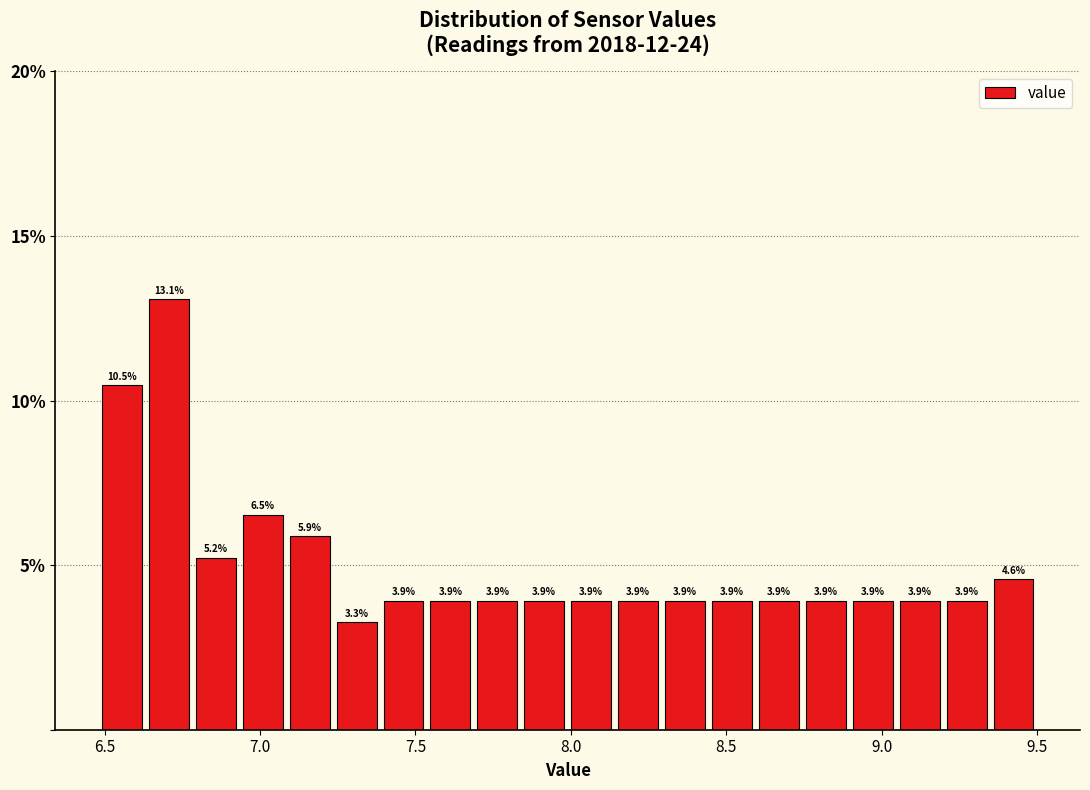

Around what value on the x-axis is the tallest bar? Give the approximate position of its centre, as read against the axis.

6.70